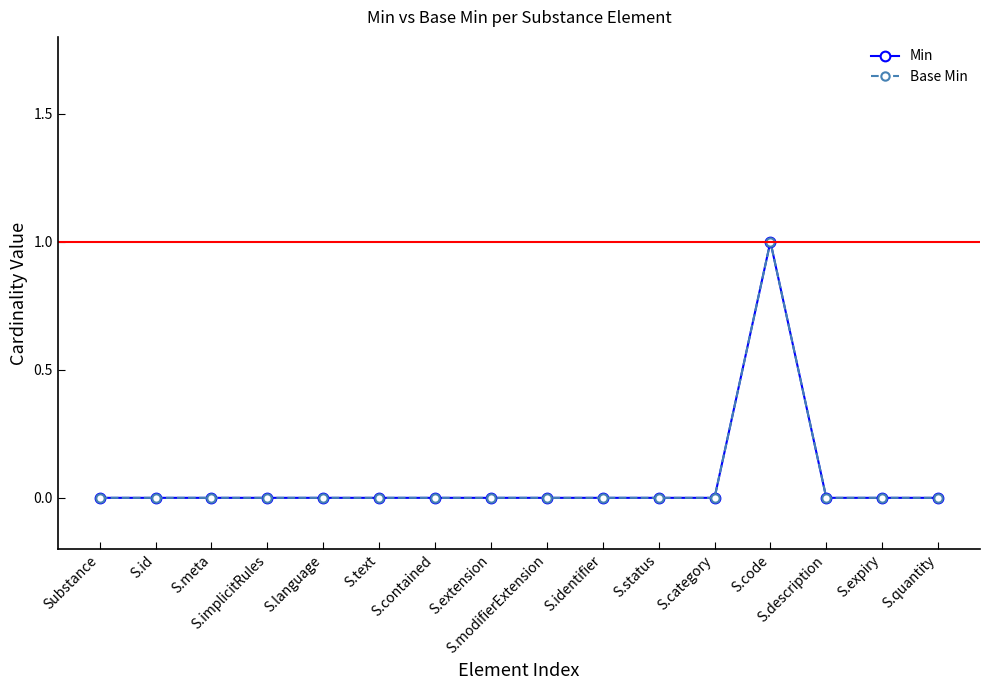

Is this an area chart (filled region under the line)?

No